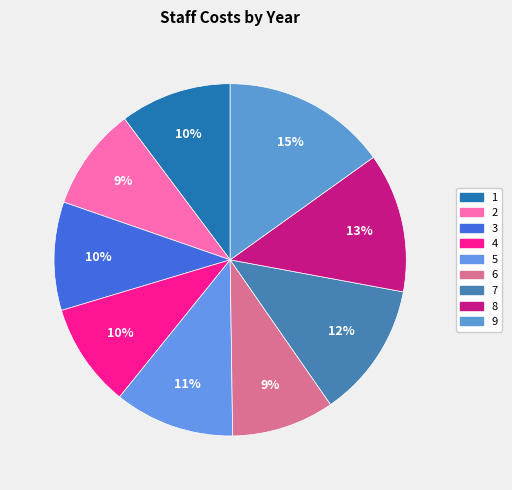

How many slices are in this pie chart?

9